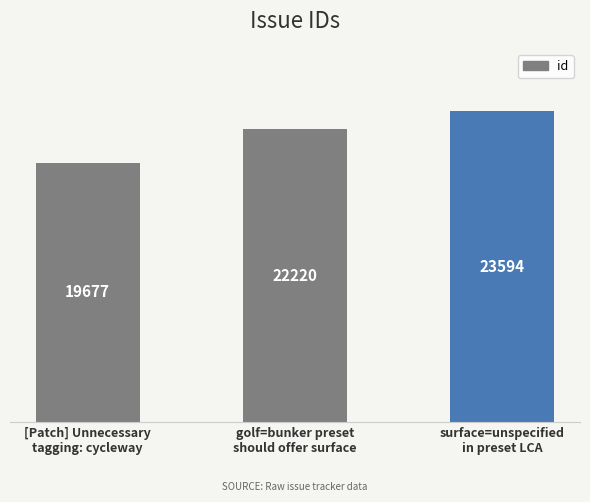

Reading left to right, list all the values displayed in this chart.

[Patch] Unnecessary
tagging: cycleway=19677	golf=bunker preset
should offer surface=22220	surface=unspecified
in preset LCA=23594